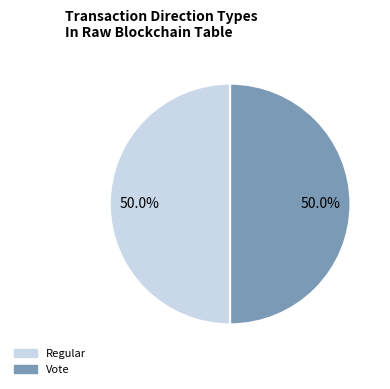

What portion of the pie excludes Regular?

50.0%